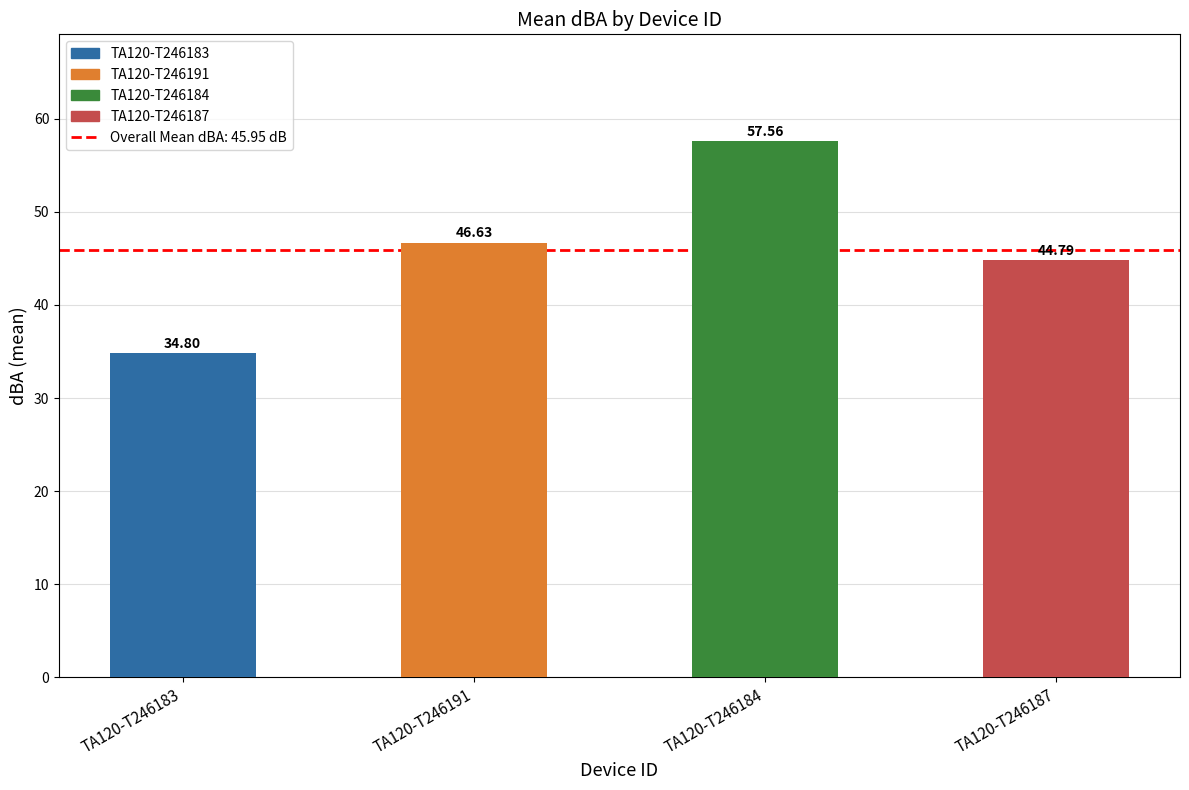

What is the sum of the values at TA120-T246184 and TA120-T246183?

92.4